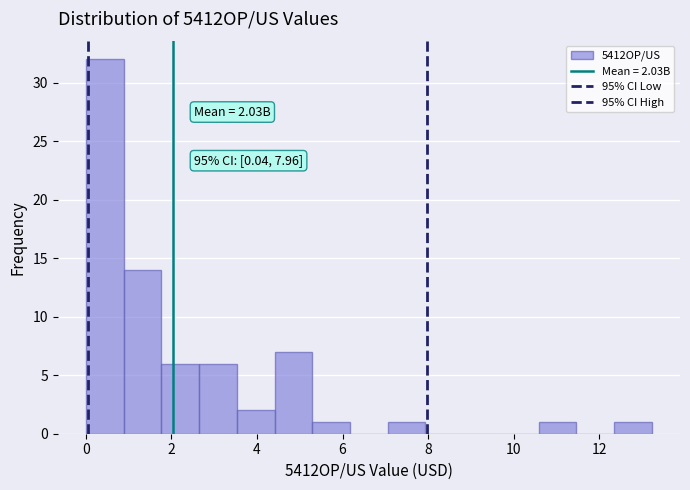

Over which range of the x-axis is the bar tallest?

0.0 to 0.8